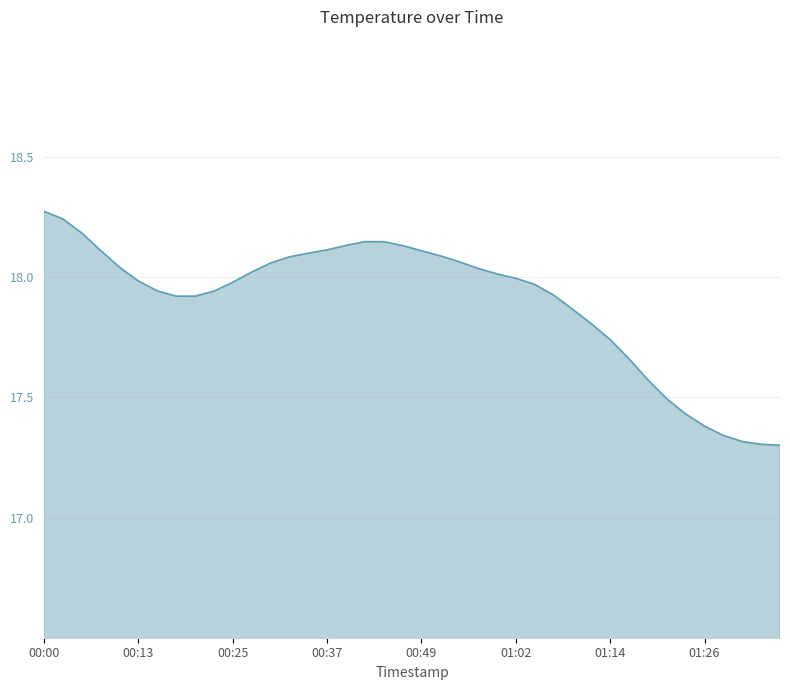

What is the difference between the maximum and minimum values?

1.0